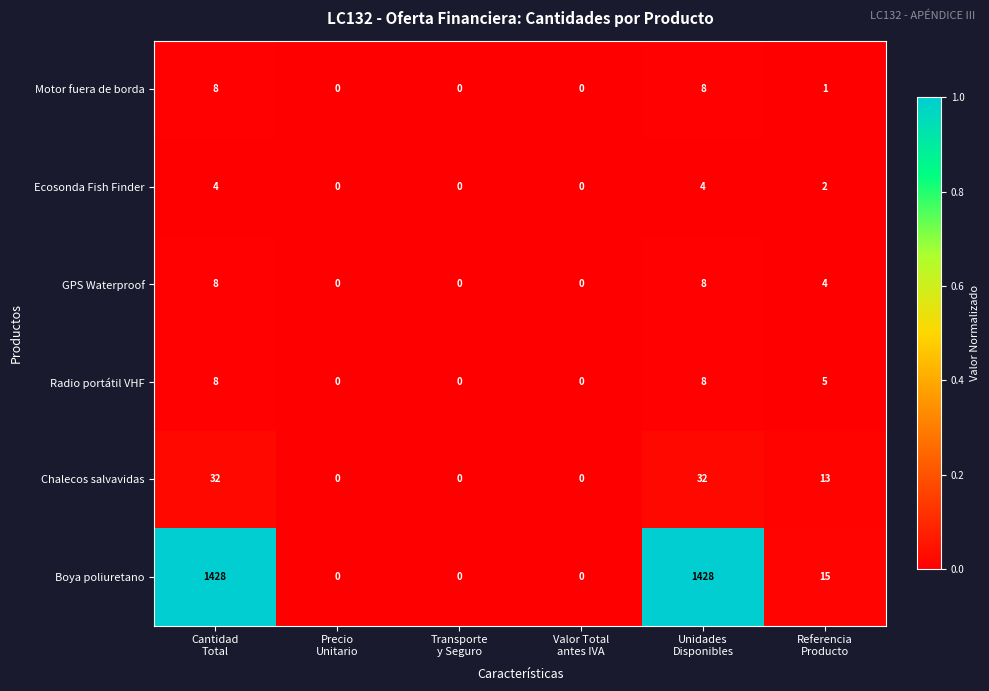

Count the Ecosonda Fish Finder values in the range 0 to 4.

6